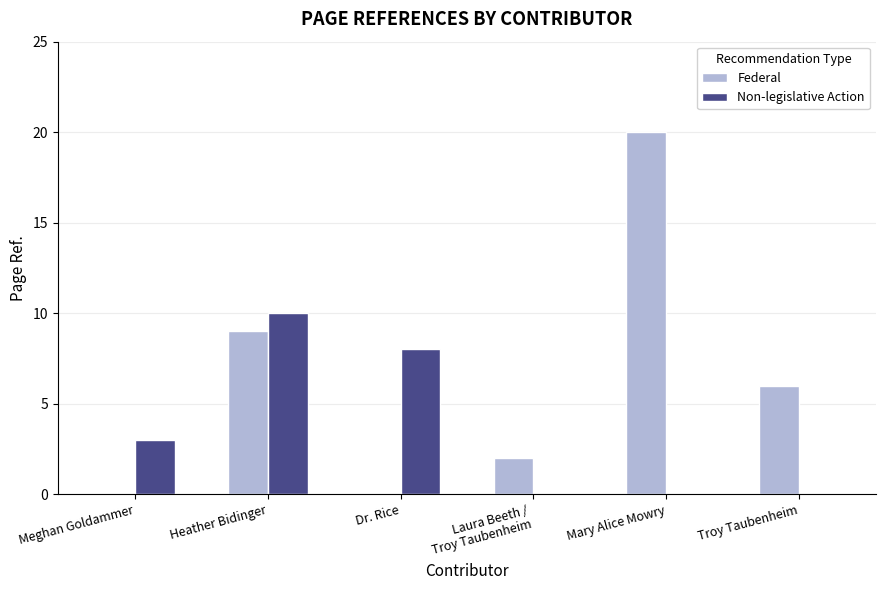

Reading right to left, transcribe all the data shown in this chart.

Federal: Troy Taubenheim=6	Mary Alice Mowry=20	Laura Beeth /
Troy Taubenheim=2	Dr. Rice=0	Heather Bidinger=9	Meghan Goldammer=0
Non-legislative Action: Troy Taubenheim=0	Mary Alice Mowry=0	Laura Beeth /
Troy Taubenheim=0	Dr. Rice=8	Heather Bidinger=10	Meghan Goldammer=3